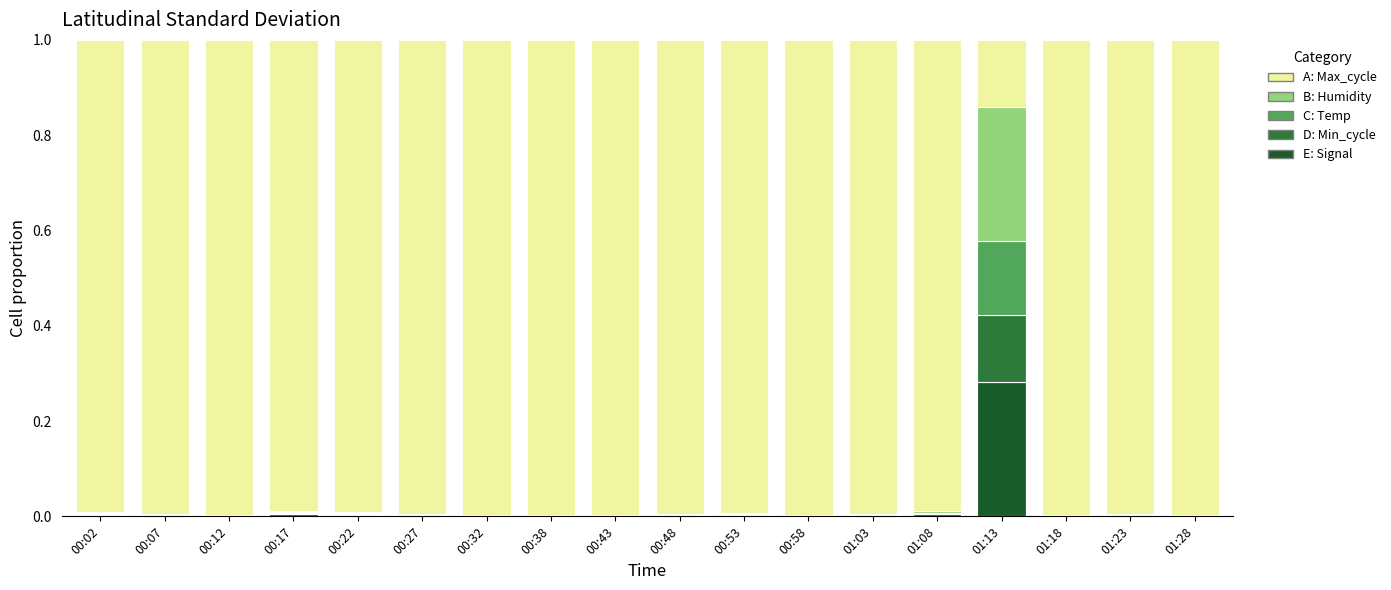

How many series are shown in this chart?

5